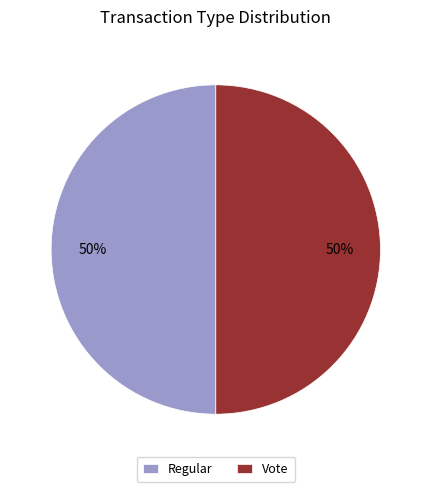

Combined, do Vote and Regular account for over 50%?

Yes